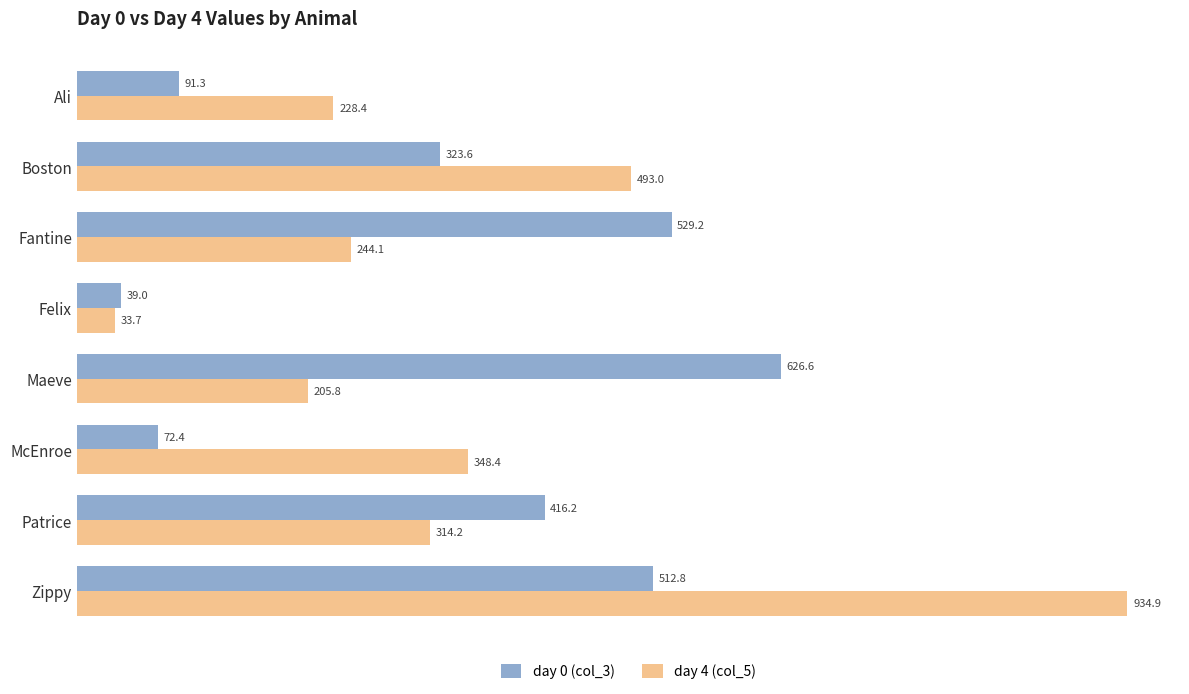

List the series in order of their peak value, highest first.

day 4 (col_5), day 0 (col_3)